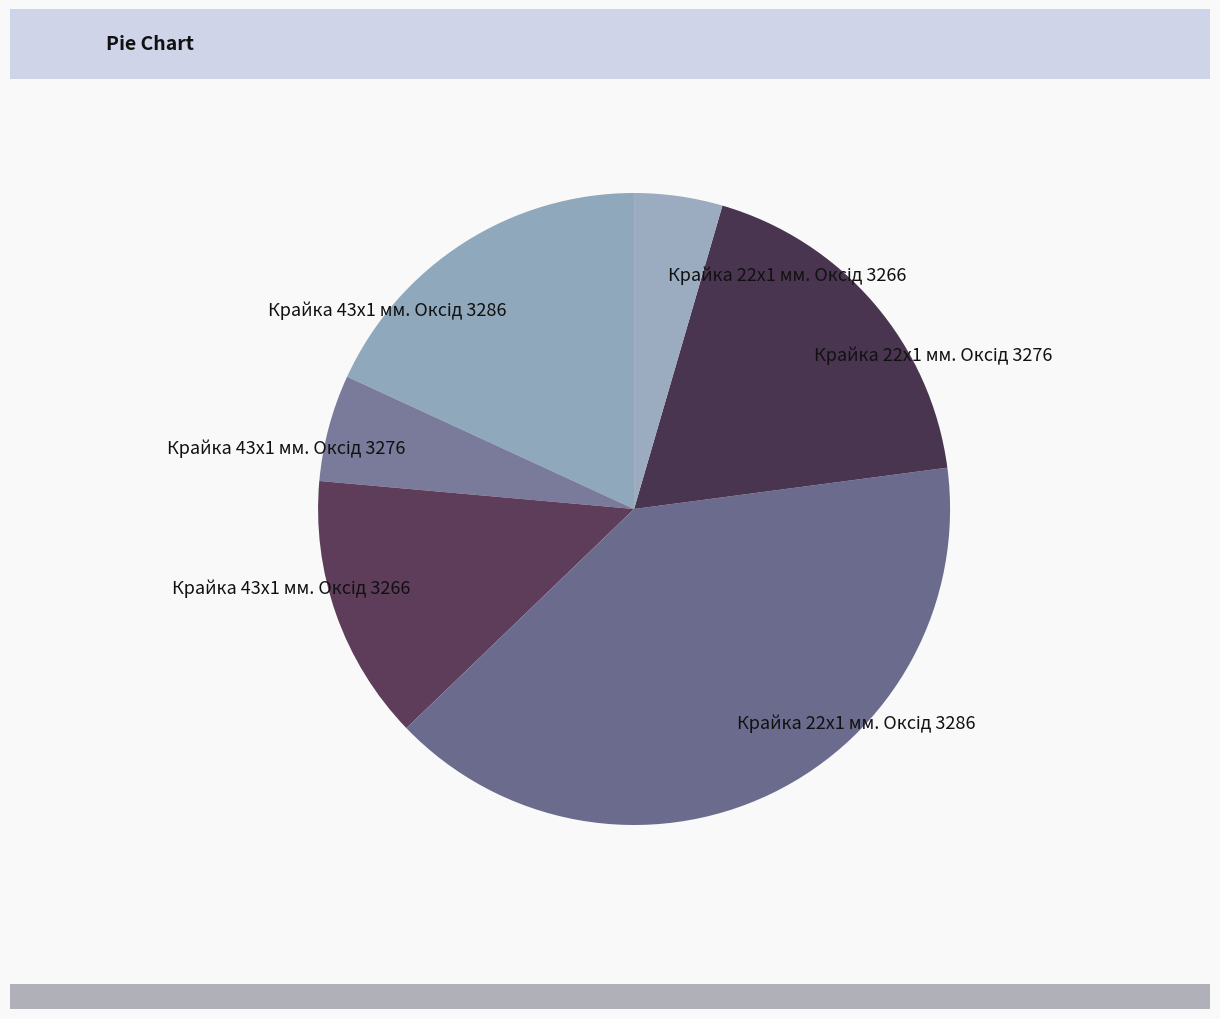

Does any single category account for the majority?

No